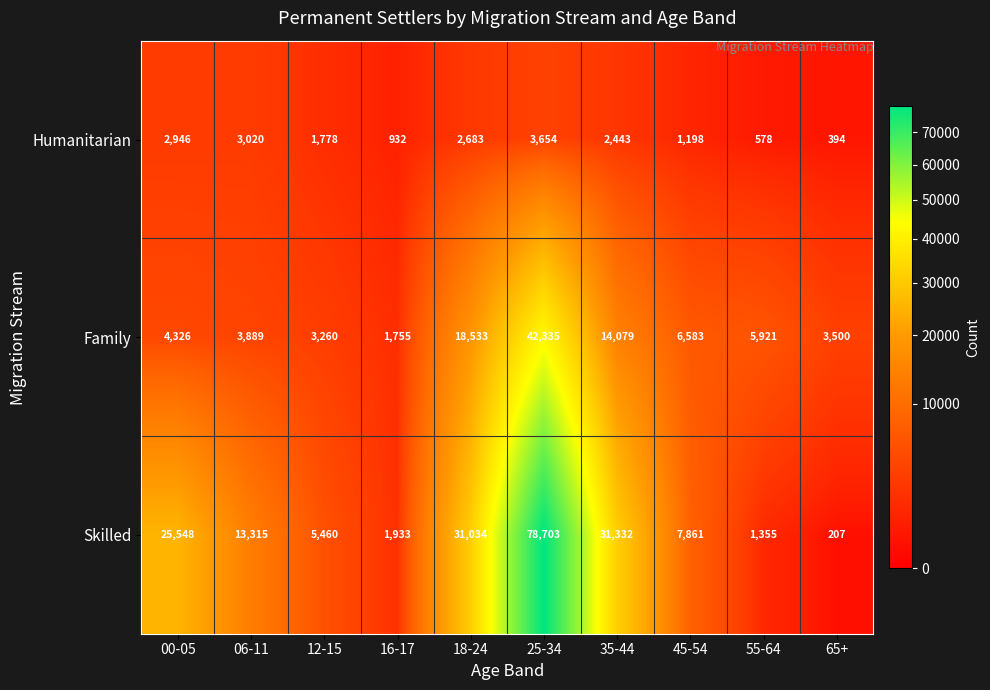

Reading left to right, transcribe all the data shown in this chart.

Humanitarian: 00-05=2946	06-11=3020	12-15=1778	16-17=932	18-24=2683	25-34=3654	35-44=2443	45-54=1198	55-64=578	65+=394
Family: 00-05=4326	06-11=3889	12-15=3260	16-17=1755	18-24=18533	25-34=42335	35-44=14079	45-54=6583	55-64=5921	65+=3500
Skilled: 00-05=25548	06-11=13315	12-15=5460	16-17=1933	18-24=31034	25-34=78703	35-44=31332	45-54=7861	55-64=1355	65+=207